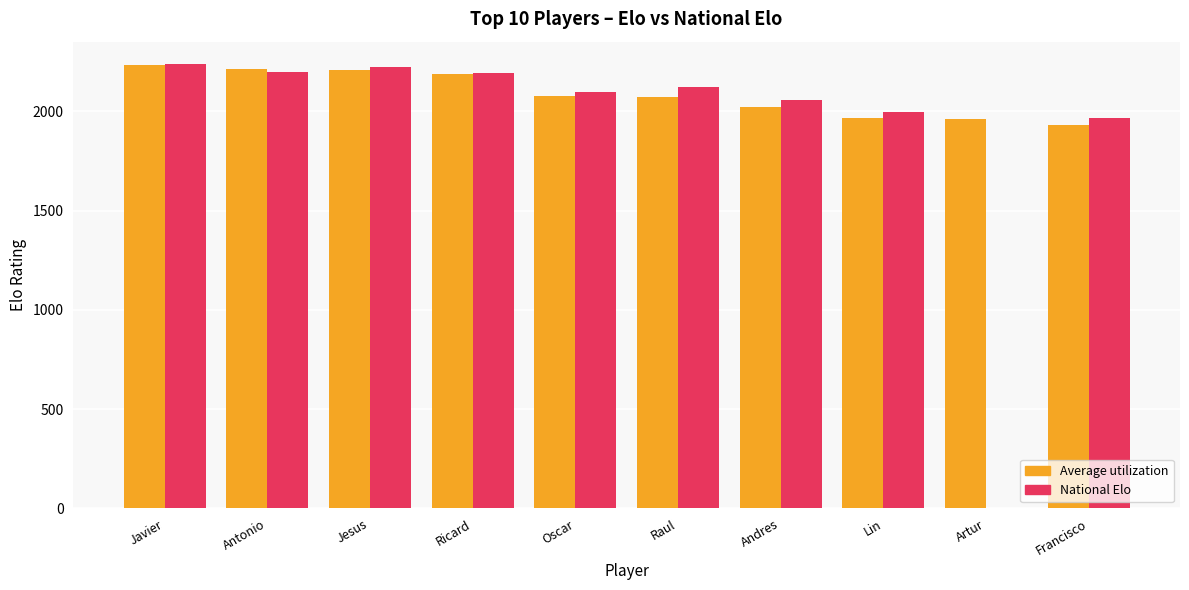

Which series has the largest total across all categories?

Average utilization